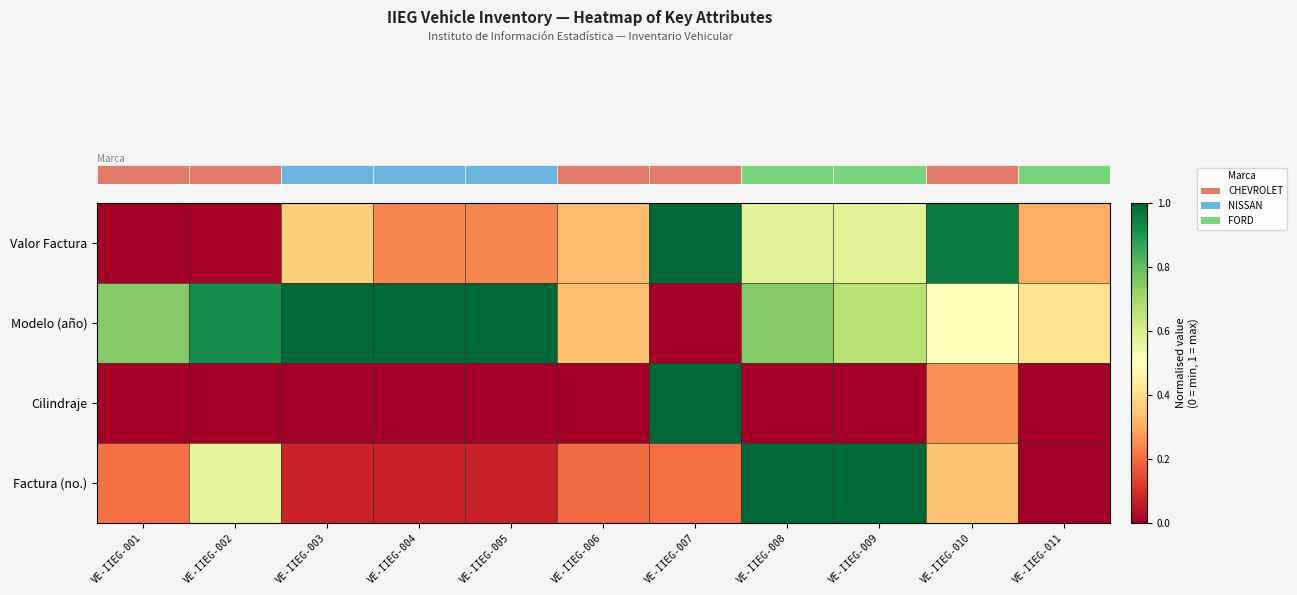

Which category has the lowest value across all series?

VE-IIEG-001